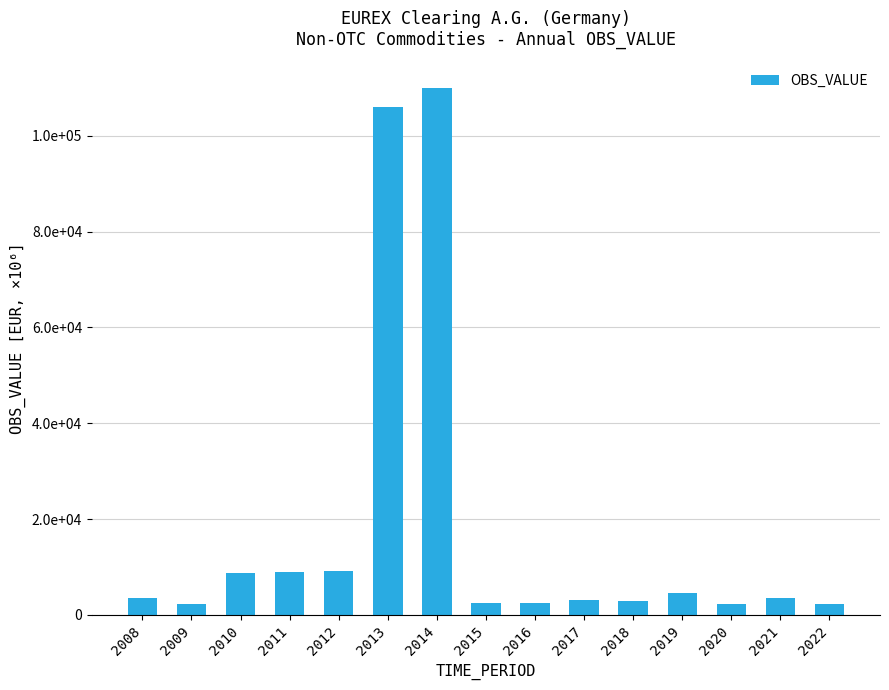

What is the change in value from 2011 to 2018?

-6018